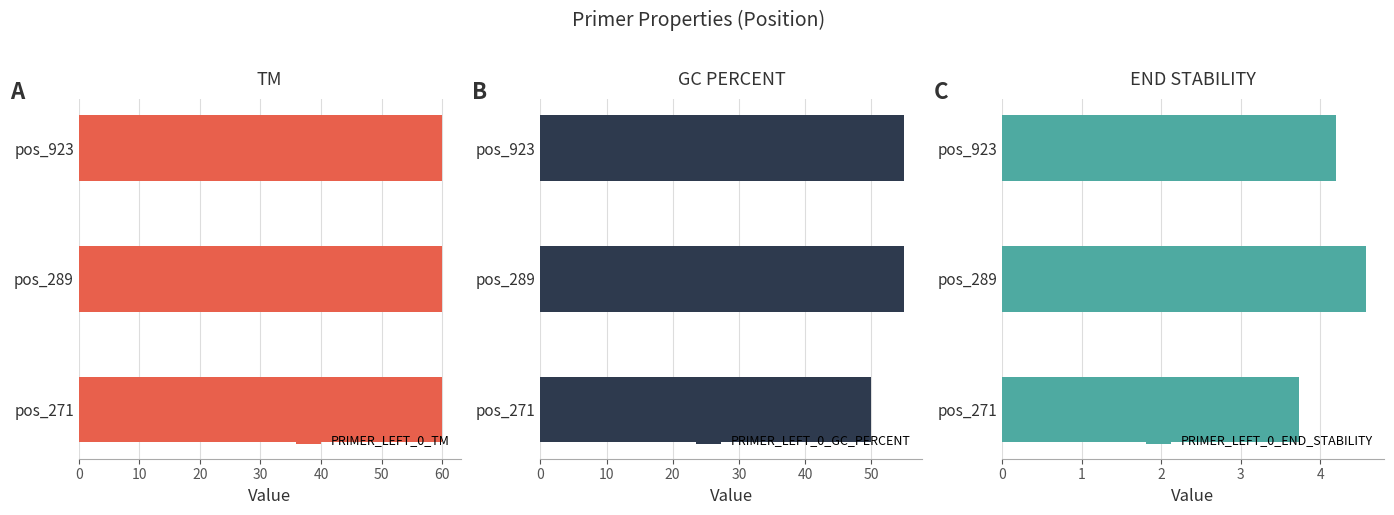

What is the value of the PRIMER_LEFT_0_END_STABILITY bar at the 2nd from the left?

4.6